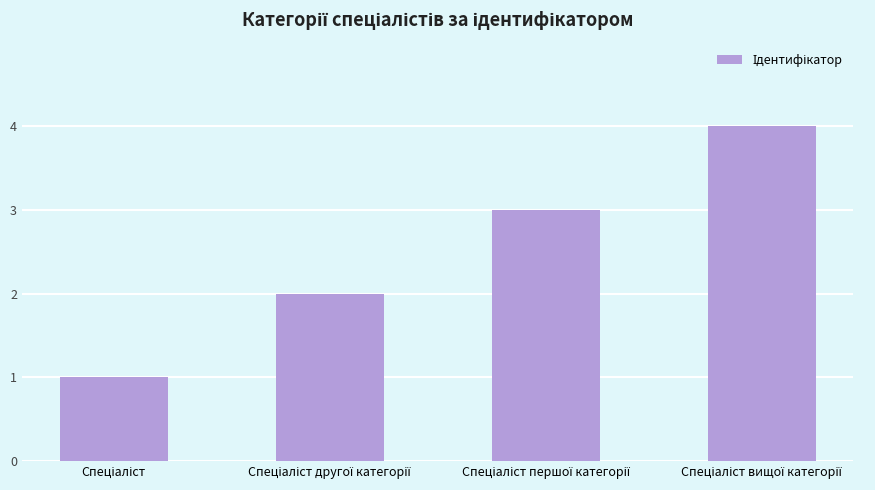

What is the difference between the maximum and minimum values?

3